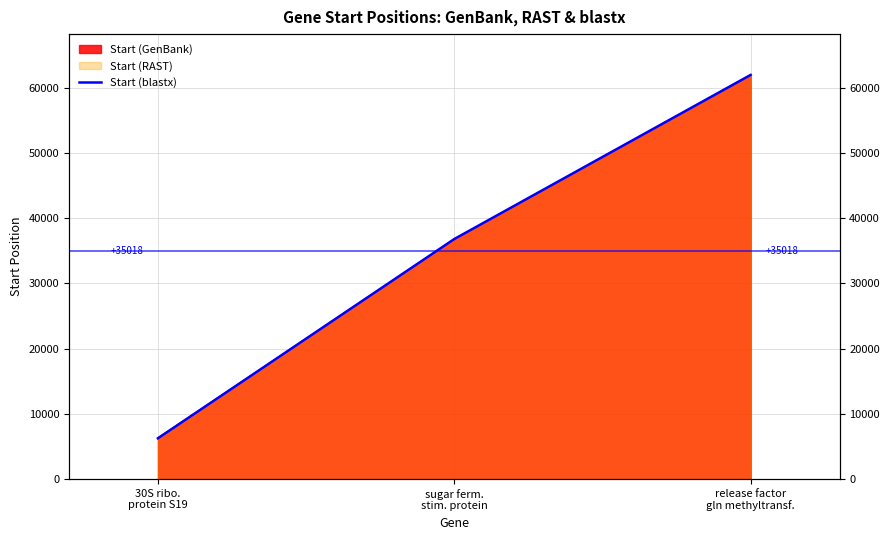

What position from the right is release factor
gln methyltransf.?

1